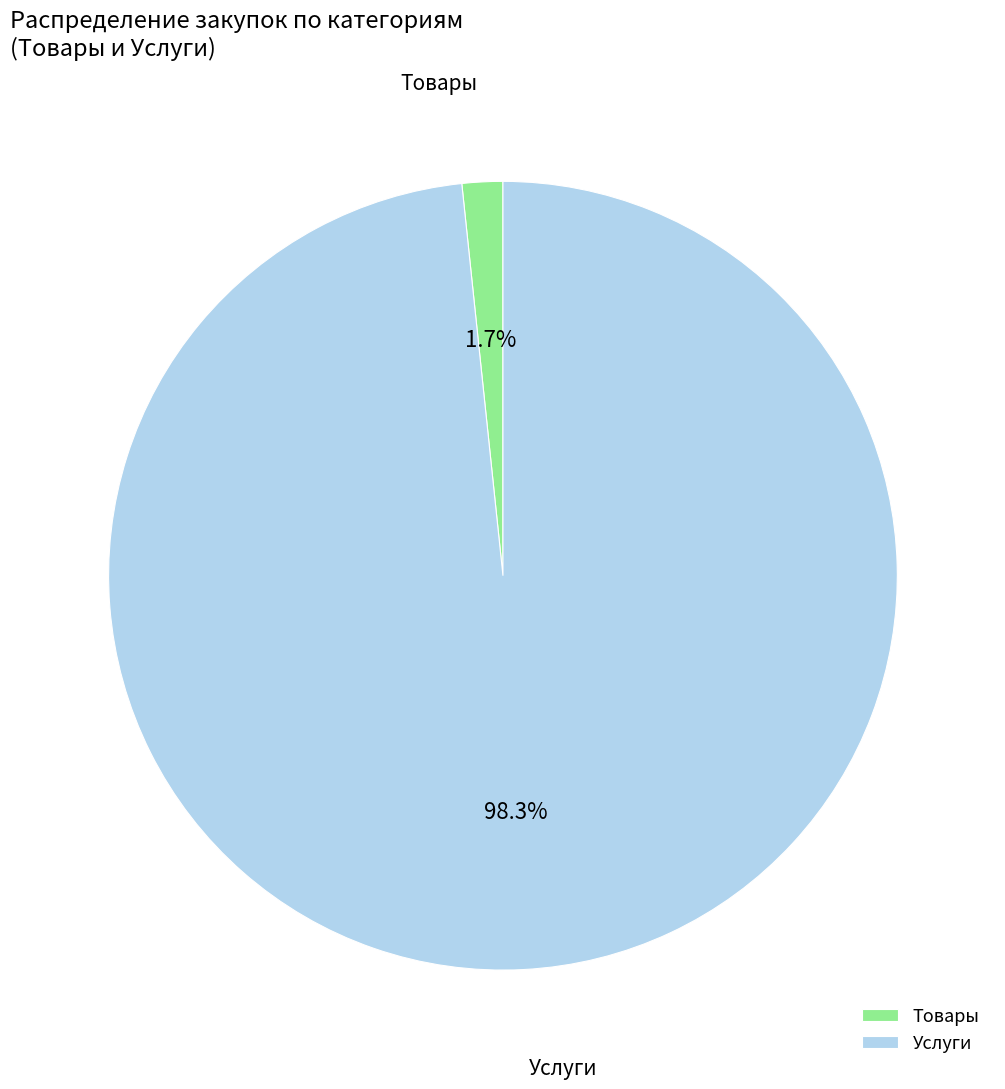

Does any single category account for the majority?

Yes